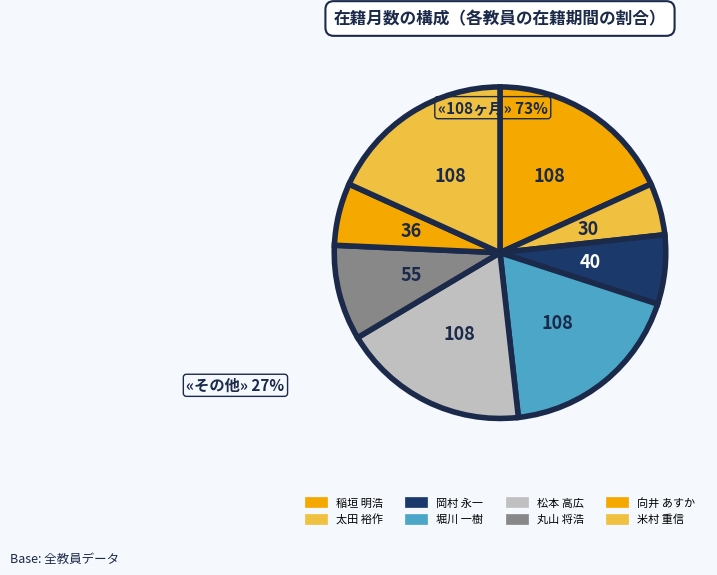

How many segments does this pie chart have?

8